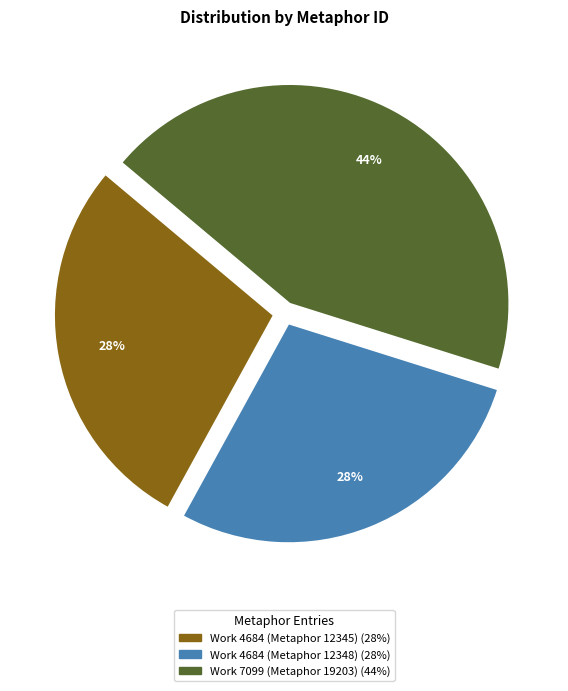

Is it true that Work 7099 (Metaphor 19203) is 53% of the pie?

False